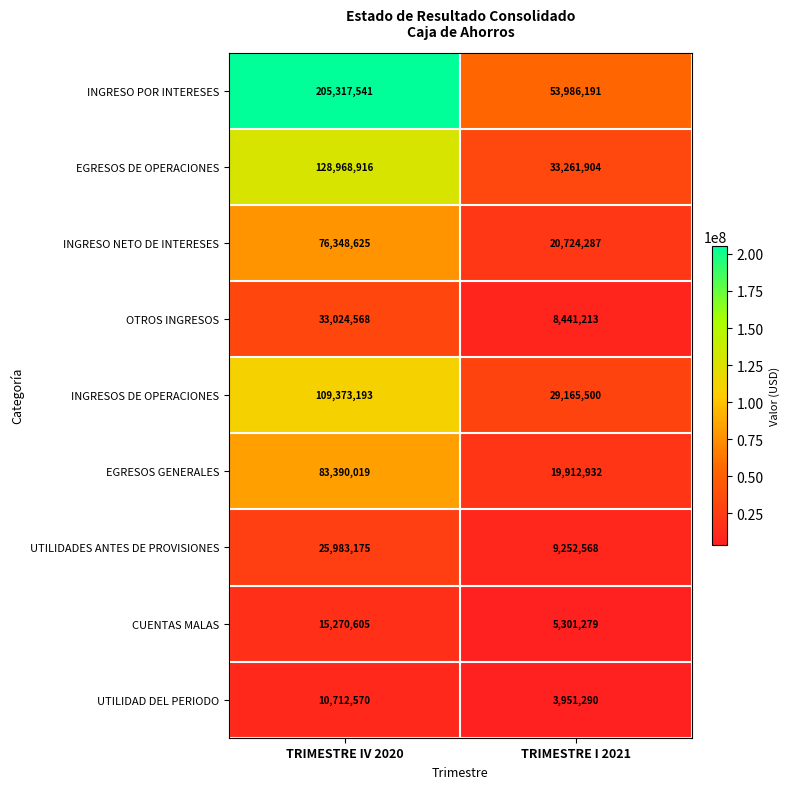

What is the lowest value of the UTILIDADES ANTES DE PROVISIONES series?

9252568